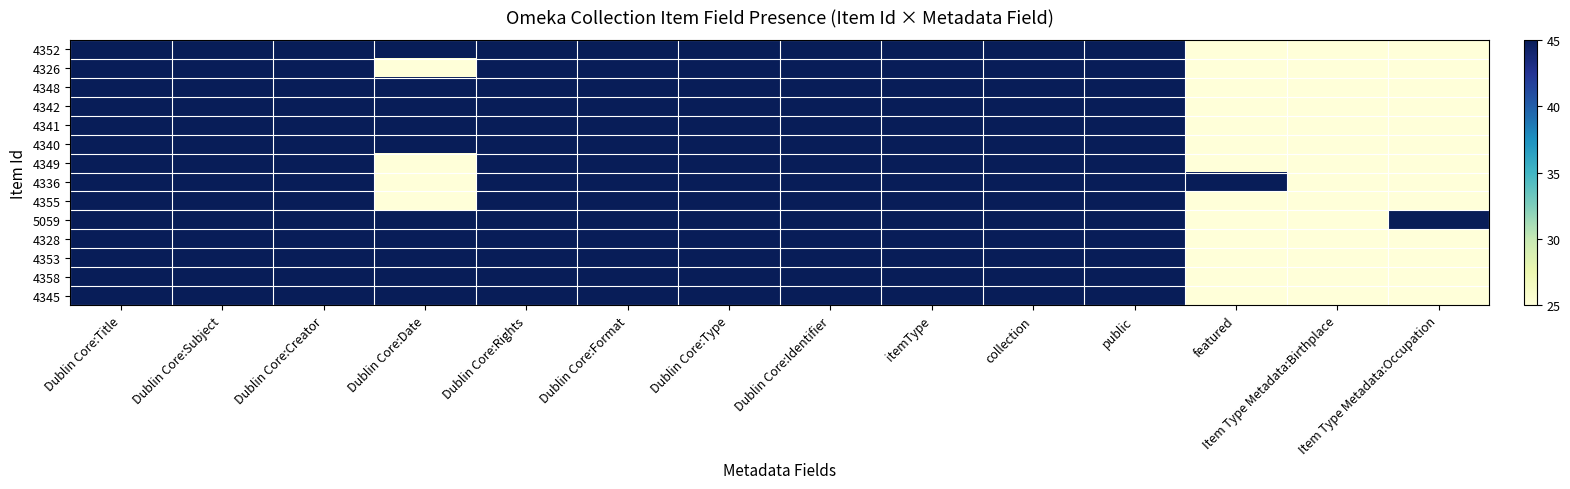

Reading left to right, extract all data points from this chart.

4352: Dublin Core:Title=45	Dublin Core:Subject=45	Dublin Core:Creator=45	Dublin Core:Date=45	Dublin Core:Rights=45	Dublin Core:Format=45	Dublin Core:Type=45	Dublin Core:Identifier=45	itemType=45	collection=45	public=45	featured=25	Item Type Metadata:Birthplace=25	Item Type Metadata:Occupation=25
4326: Dublin Core:Title=45	Dublin Core:Subject=45	Dublin Core:Creator=45	Dublin Core:Date=25	Dublin Core:Rights=45	Dublin Core:Format=45	Dublin Core:Type=45	Dublin Core:Identifier=45	itemType=45	collection=45	public=45	featured=25	Item Type Metadata:Birthplace=25	Item Type Metadata:Occupation=25
4348: Dublin Core:Title=45	Dublin Core:Subject=45	Dublin Core:Creator=45	Dublin Core:Date=45	Dublin Core:Rights=45	Dublin Core:Format=45	Dublin Core:Type=45	Dublin Core:Identifier=45	itemType=45	collection=45	public=45	featured=25	Item Type Metadata:Birthplace=25	Item Type Metadata:Occupation=25
4342: Dublin Core:Title=45	Dublin Core:Subject=45	Dublin Core:Creator=45	Dublin Core:Date=45	Dublin Core:Rights=45	Dublin Core:Format=45	Dublin Core:Type=45	Dublin Core:Identifier=45	itemType=45	collection=45	public=45	featured=25	Item Type Metadata:Birthplace=25	Item Type Metadata:Occupation=25
4341: Dublin Core:Title=45	Dublin Core:Subject=45	Dublin Core:Creator=45	Dublin Core:Date=45	Dublin Core:Rights=45	Dublin Core:Format=45	Dublin Core:Type=45	Dublin Core:Identifier=45	itemType=45	collection=45	public=45	featured=25	Item Type Metadata:Birthplace=25	Item Type Metadata:Occupation=25
4340: Dublin Core:Title=45	Dublin Core:Subject=45	Dublin Core:Creator=45	Dublin Core:Date=45	Dublin Core:Rights=45	Dublin Core:Format=45	Dublin Core:Type=45	Dublin Core:Identifier=45	itemType=45	collection=45	public=45	featured=25	Item Type Metadata:Birthplace=25	Item Type Metadata:Occupation=25
4349: Dublin Core:Title=45	Dublin Core:Subject=45	Dublin Core:Creator=45	Dublin Core:Date=25	Dublin Core:Rights=45	Dublin Core:Format=45	Dublin Core:Type=45	Dublin Core:Identifier=45	itemType=45	collection=45	public=45	featured=25	Item Type Metadata:Birthplace=25	Item Type Metadata:Occupation=25
4336: Dublin Core:Title=45	Dublin Core:Subject=45	Dublin Core:Creator=45	Dublin Core:Date=25	Dublin Core:Rights=45	Dublin Core:Format=45	Dublin Core:Type=45	Dublin Core:Identifier=45	itemType=45	collection=45	public=45	featured=45	Item Type Metadata:Birthplace=25	Item Type Metadata:Occupation=25
4355: Dublin Core:Title=45	Dublin Core:Subject=45	Dublin Core:Creator=45	Dublin Core:Date=25	Dublin Core:Rights=45	Dublin Core:Format=45	Dublin Core:Type=45	Dublin Core:Identifier=45	itemType=45	collection=45	public=45	featured=25	Item Type Metadata:Birthplace=25	Item Type Metadata:Occupation=25
5059: Dublin Core:Title=45	Dublin Core:Subject=45	Dublin Core:Creator=45	Dublin Core:Date=45	Dublin Core:Rights=45	Dublin Core:Format=45	Dublin Core:Type=45	Dublin Core:Identifier=45	itemType=45	collection=45	public=45	featured=25	Item Type Metadata:Birthplace=25	Item Type Metadata:Occupation=45
4328: Dublin Core:Title=45	Dublin Core:Subject=45	Dublin Core:Creator=45	Dublin Core:Date=45	Dublin Core:Rights=45	Dublin Core:Format=45	Dublin Core:Type=45	Dublin Core:Identifier=45	itemType=45	collection=45	public=45	featured=25	Item Type Metadata:Birthplace=25	Item Type Metadata:Occupation=25
4353: Dublin Core:Title=45	Dublin Core:Subject=45	Dublin Core:Creator=45	Dublin Core:Date=45	Dublin Core:Rights=45	Dublin Core:Format=45	Dublin Core:Type=45	Dublin Core:Identifier=45	itemType=45	collection=45	public=45	featured=25	Item Type Metadata:Birthplace=25	Item Type Metadata:Occupation=25
4358: Dublin Core:Title=45	Dublin Core:Subject=45	Dublin Core:Creator=45	Dublin Core:Date=45	Dublin Core:Rights=45	Dublin Core:Format=45	Dublin Core:Type=45	Dublin Core:Identifier=45	itemType=45	collection=45	public=45	featured=25	Item Type Metadata:Birthplace=25	Item Type Metadata:Occupation=25
4345: Dublin Core:Title=45	Dublin Core:Subject=45	Dublin Core:Creator=45	Dublin Core:Date=45	Dublin Core:Rights=45	Dublin Core:Format=45	Dublin Core:Type=45	Dublin Core:Identifier=45	itemType=45	collection=45	public=45	featured=25	Item Type Metadata:Birthplace=25	Item Type Metadata:Occupation=25